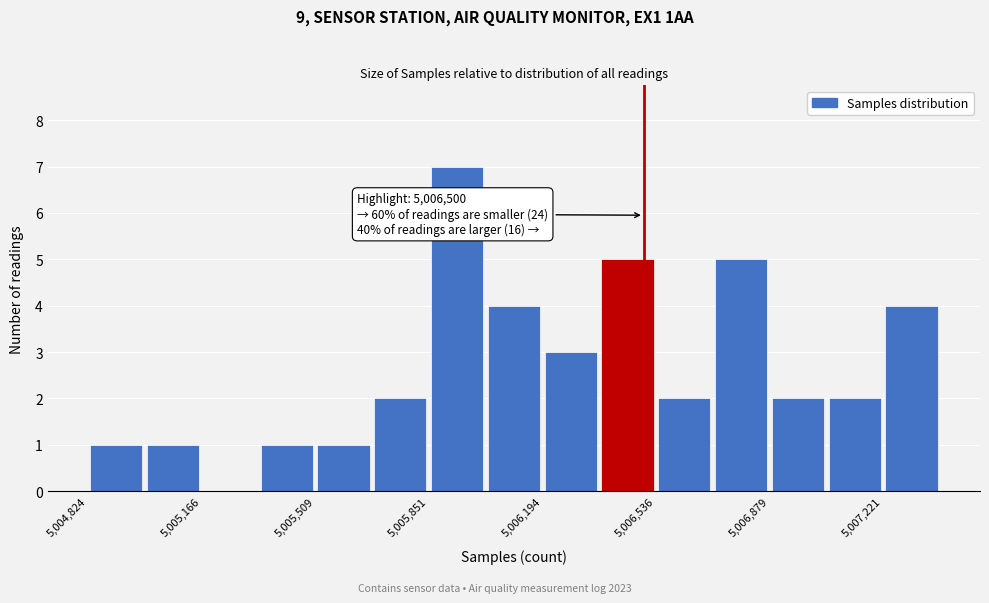

Around what value on the x-axis is the tallest bar? Give the approximate position of its centre, as read against the axis.

5005950